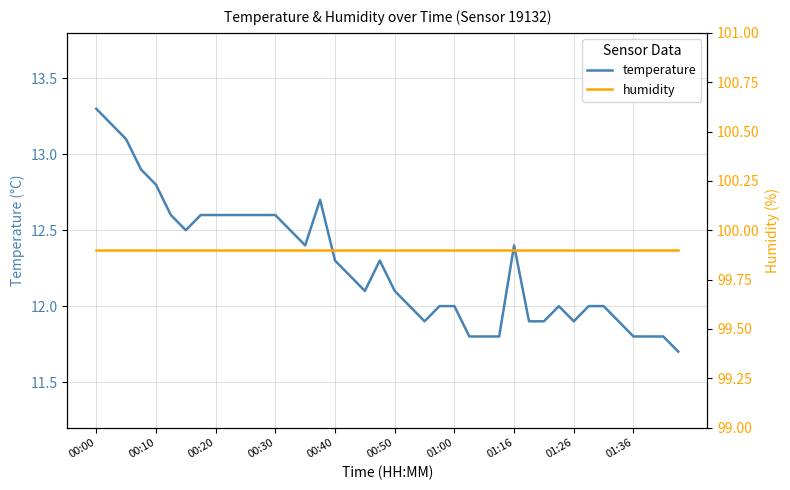

True or false: humidity and temperature intersect in this chart.

False